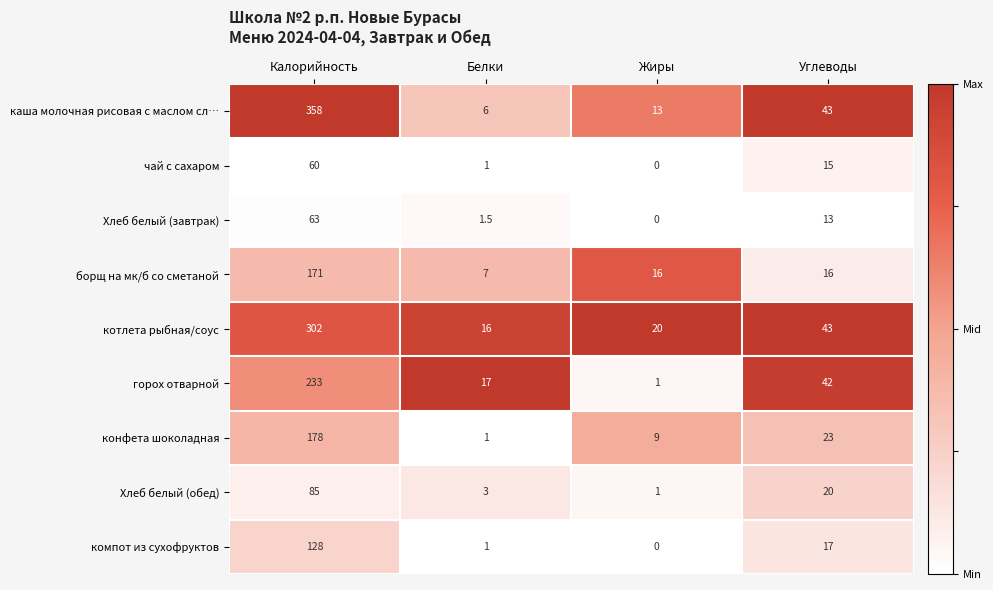

The конфета шоколадная series shows 23.0 at Углеводы. True or false?

True